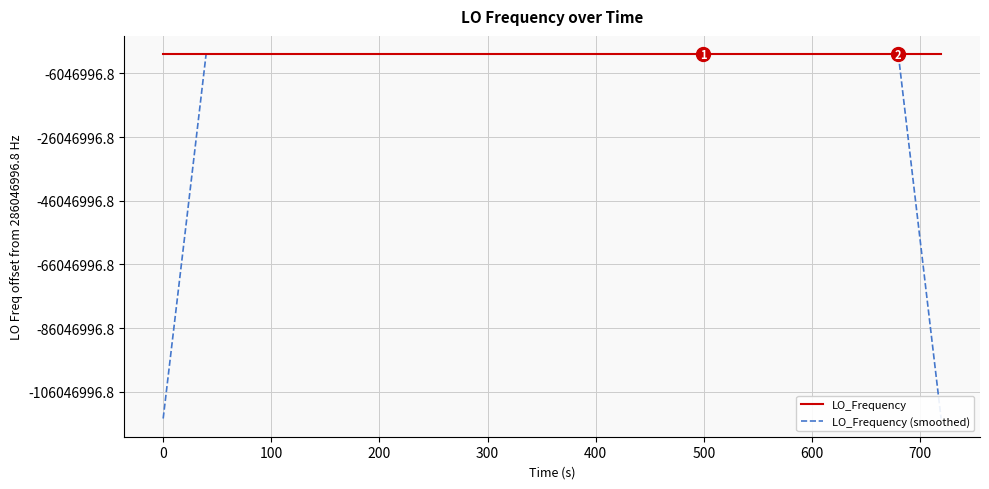

How many times do LO_Frequency (smoothed) and LO_Frequency cross each other?

22